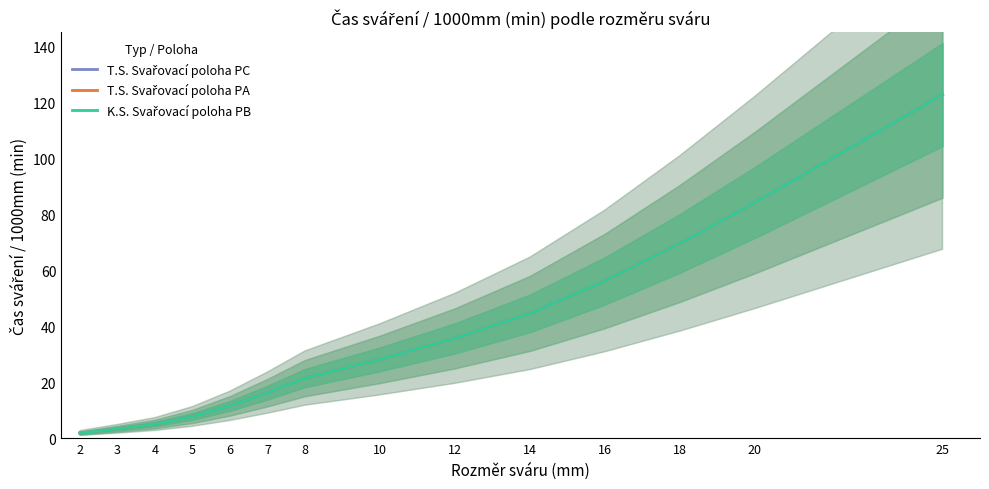

True or false: K.S. Svařovací poloha PB and T.S. Svařovací poloha PC cross at least once.

False